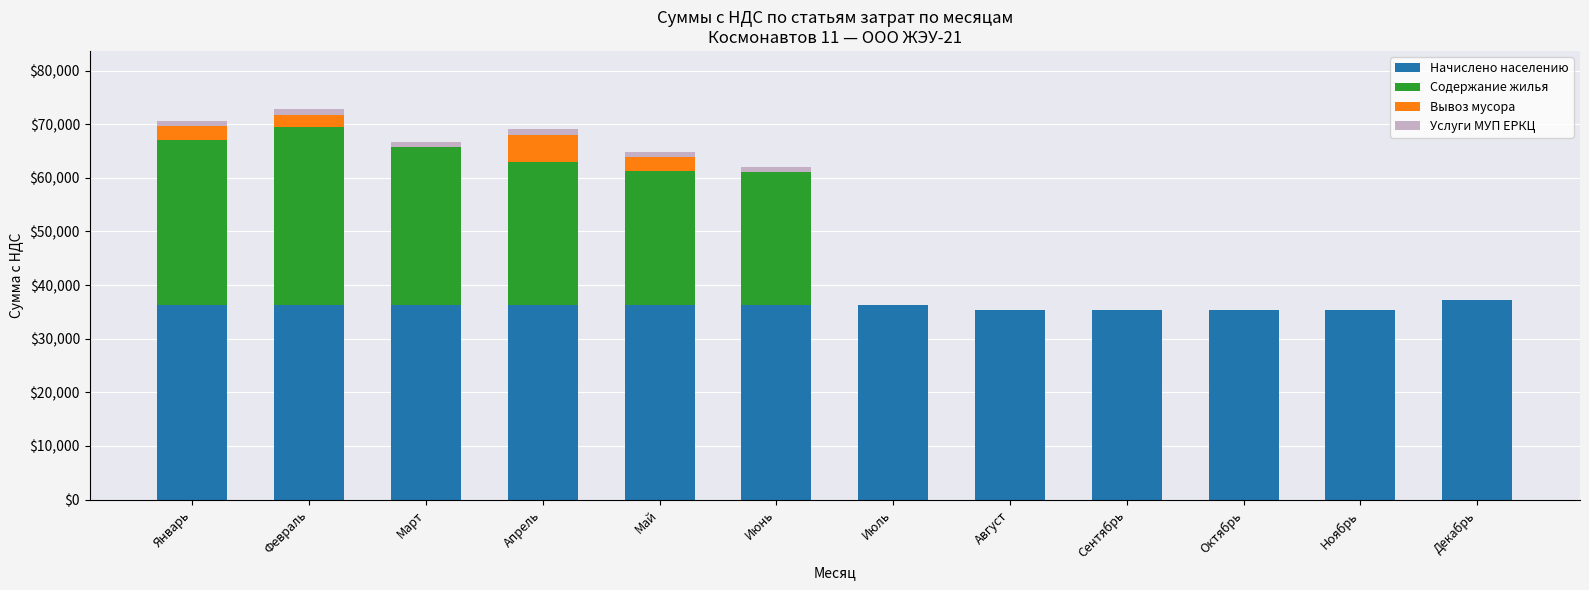

What is the sum of all Начислено населению values?

432191.4